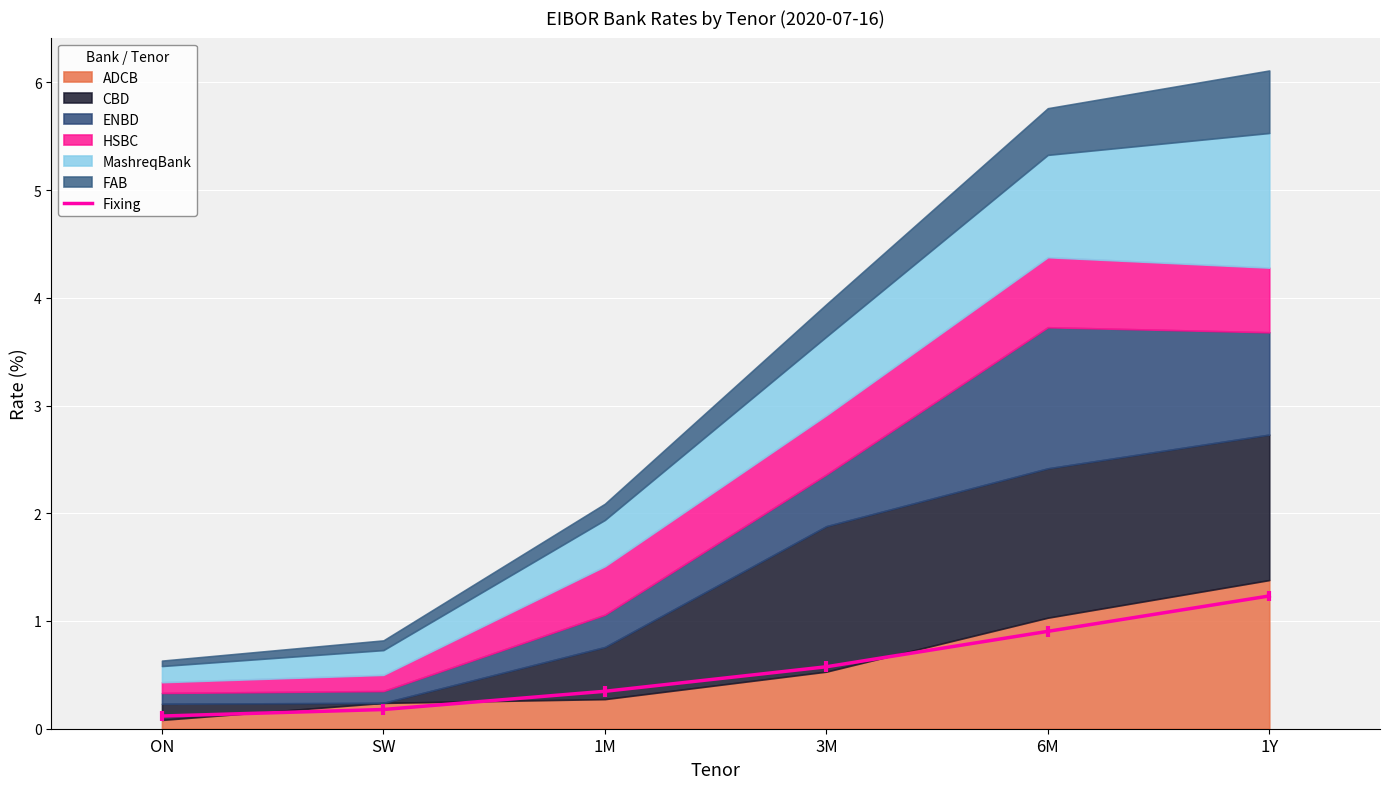

Reading right to left, extract all data points from this chart.

1.2	0.9	0.6	0.3	0.2	0.1